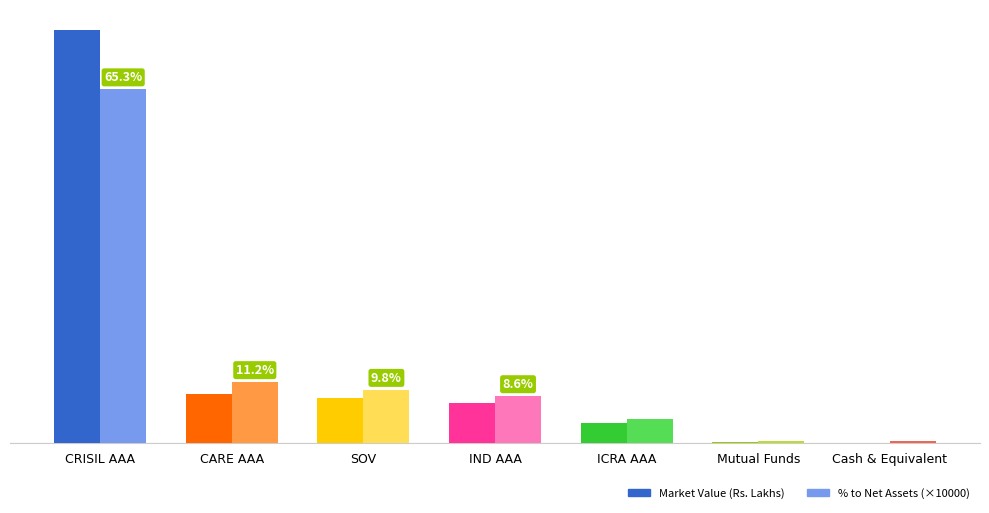

What is the spread (max minus min) of values at CRISIL AAA?

1091.4